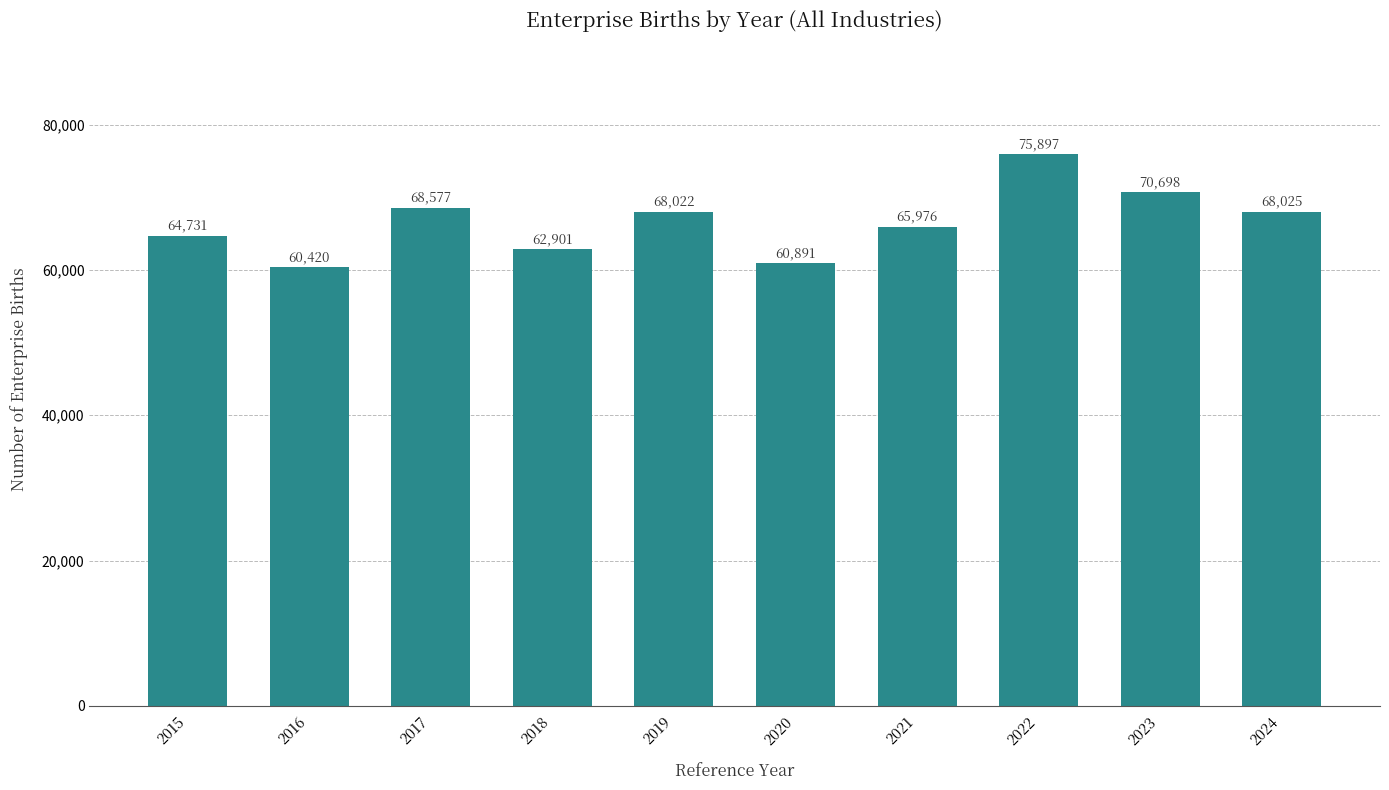

Reading right to left, extract all data points from this chart.

68025	70698	75897	65976	60891	68022	62901	68577	60420	64731